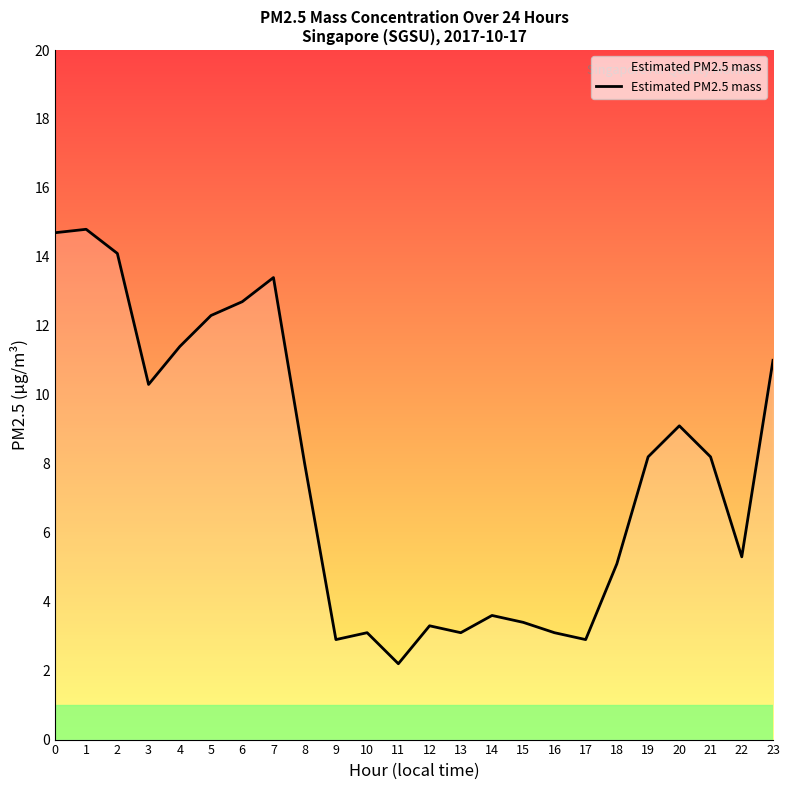

The chart shows a value of 6.4 at 0. True or false?

False